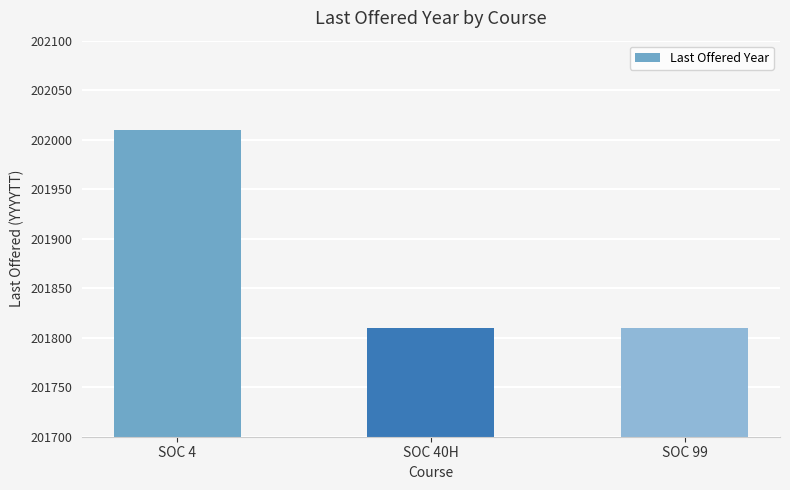

Between SOC 4 and SOC 40H, which is larger?

SOC 4